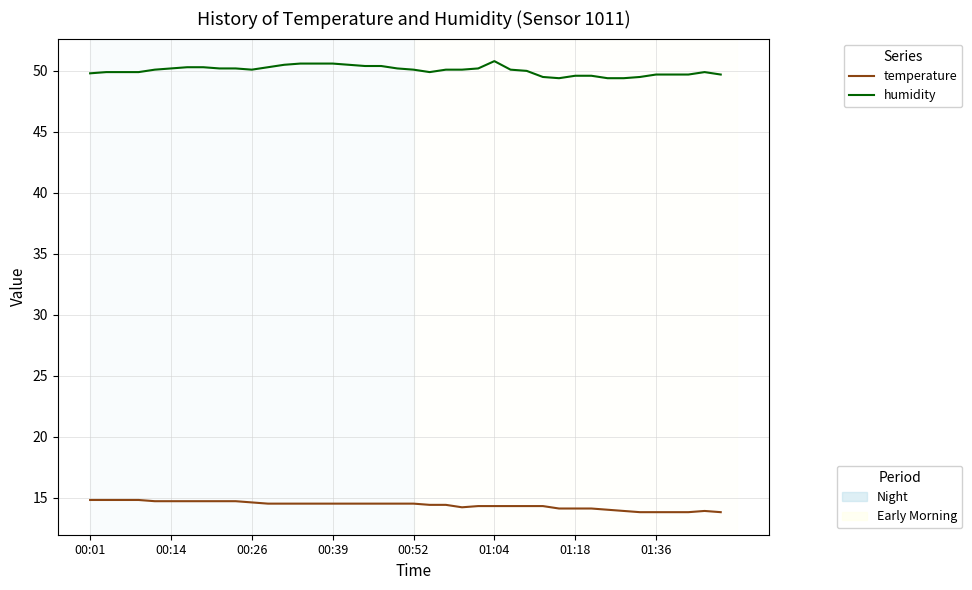

What is the maximum value shown in the chart?

50.8